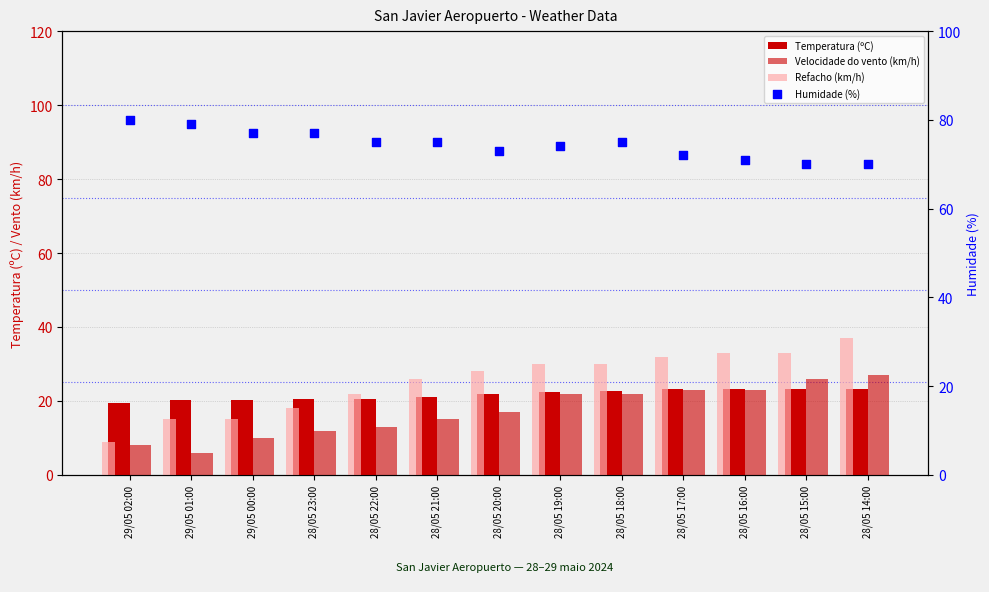

Which series has the largest Y range (max minus min)?

Refacho (km/h)